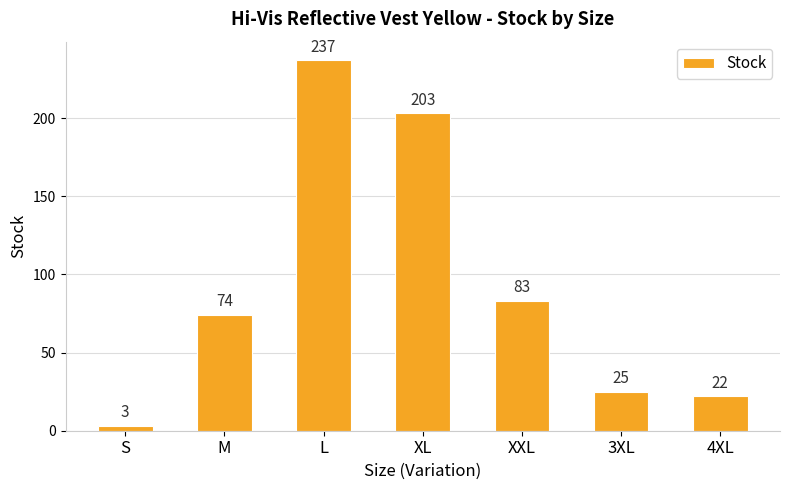

Which category has the lowest value across all series?

S